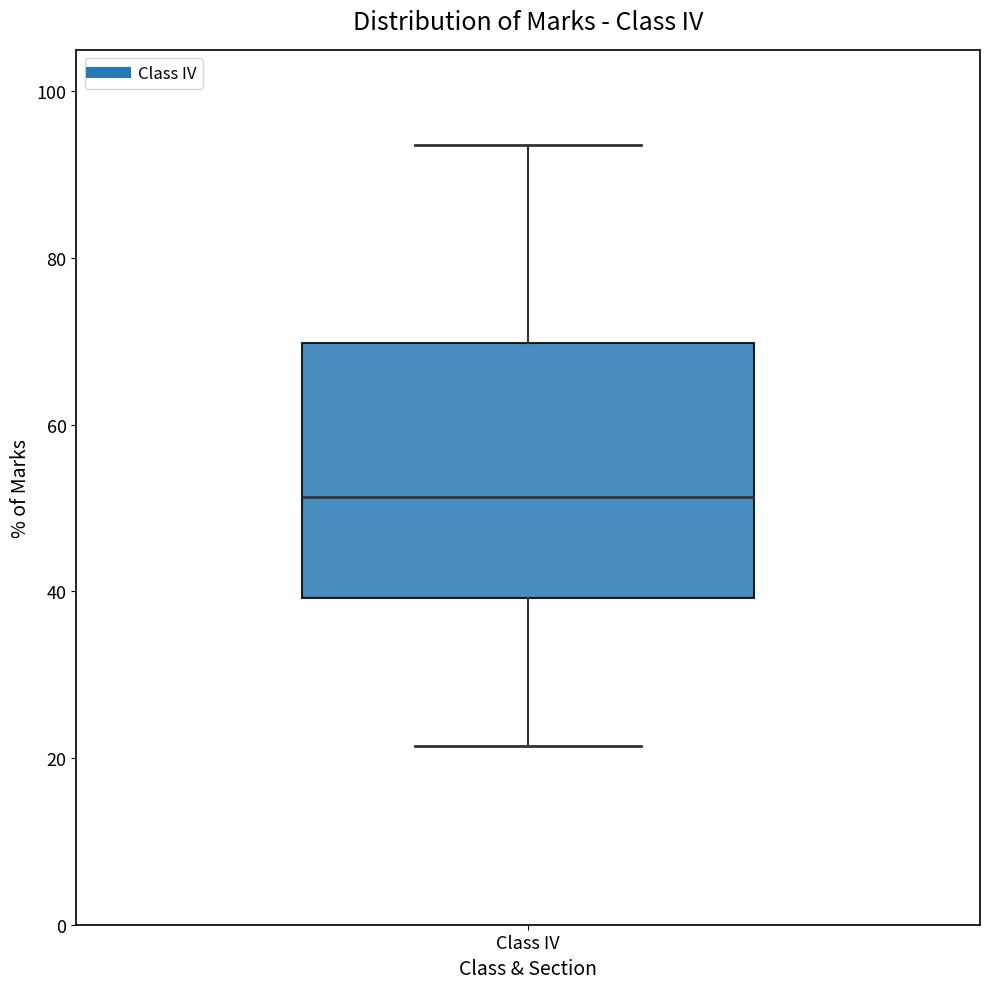

Read this box plot against the y-axis: the position of the median line, the range covered by the box, and the ends of both whiskers. The values are not printed on the chart, so give them approximately, as read against the axis.

median 52, box 40 to 70, whiskers 22 to 94